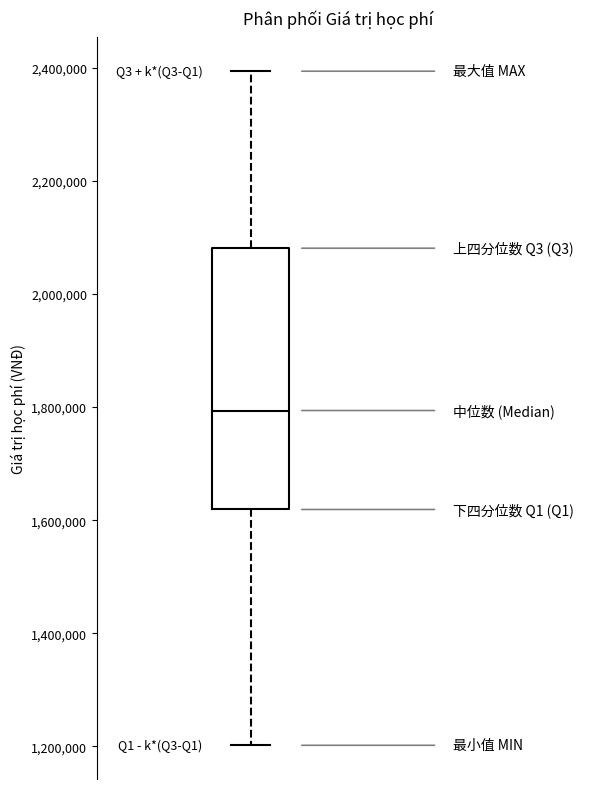

Transcribe this box plot: give where the median line is, the range the box spans, and where the two whiskers end, as read against the y-axis. The values are not printed on the chart, so give them approximately, as read against the axis.

median 1800000, box 1620000 to 2080000, whiskers 1200000 to 2400000